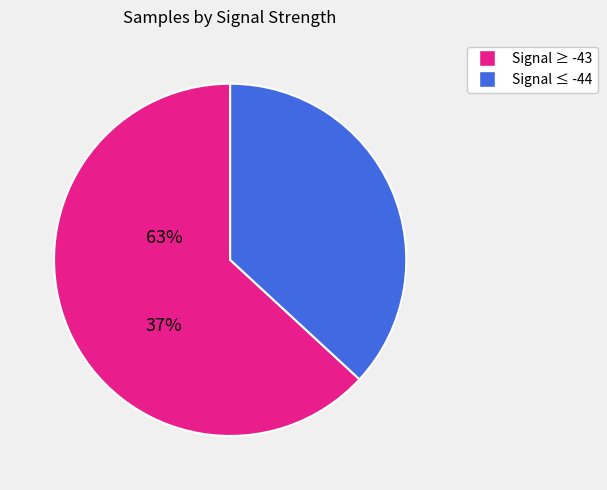

Does any single category account for the majority?

Yes